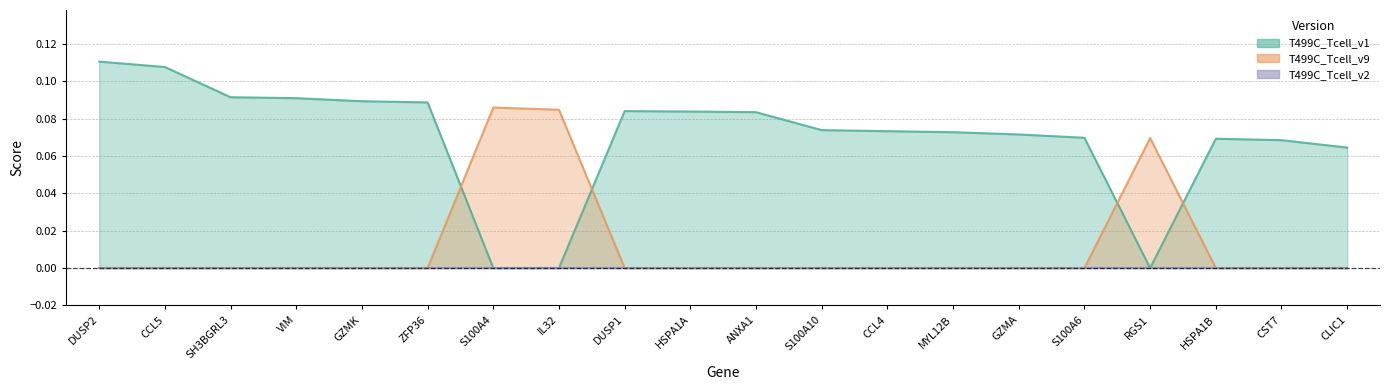

List the labels in order of T499C_Tcell_v1 value, largest first.

DUSP2, CCL5, SH3BGRL3, VIM, GZMK, ZFP36, DUSP1, HSPA1A, ANXA1, S100A10, CCL4, MYL12B, GZMA, S100A6, HSPA1B, CST7, CLIC1, S100A4, IL32, RGS1